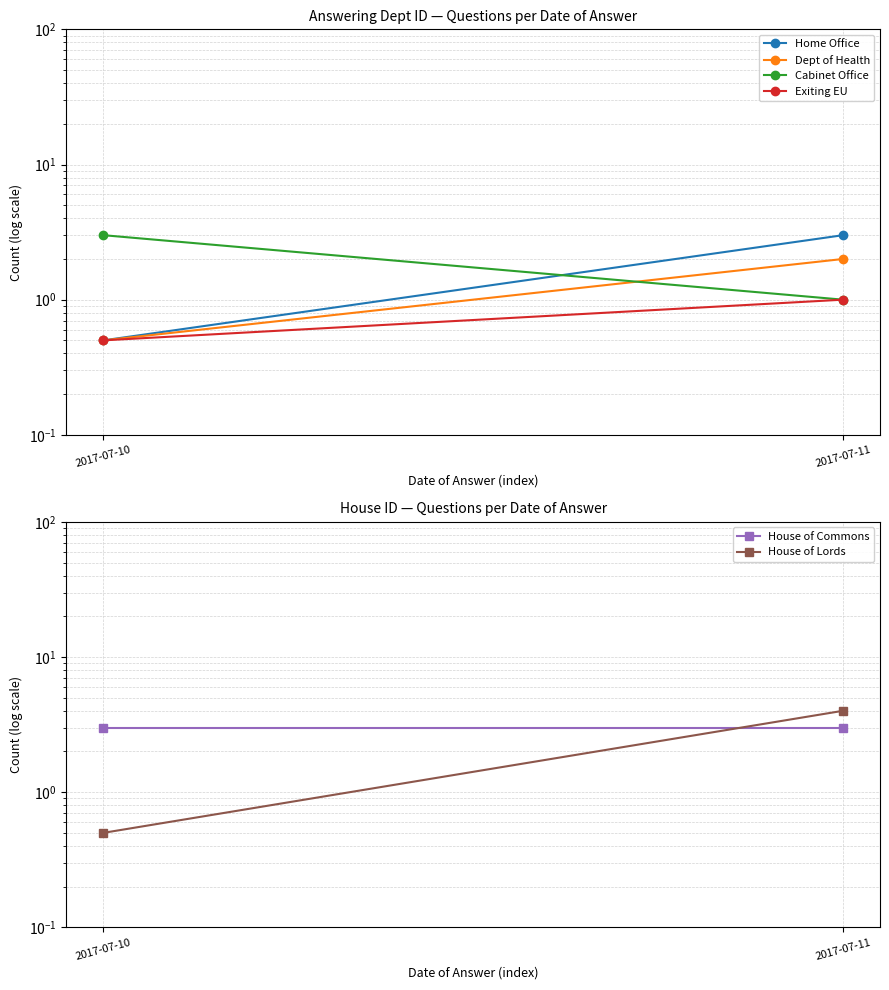

Between 2017-07-10 and 2017-07-11, which is larger?

2017-07-11